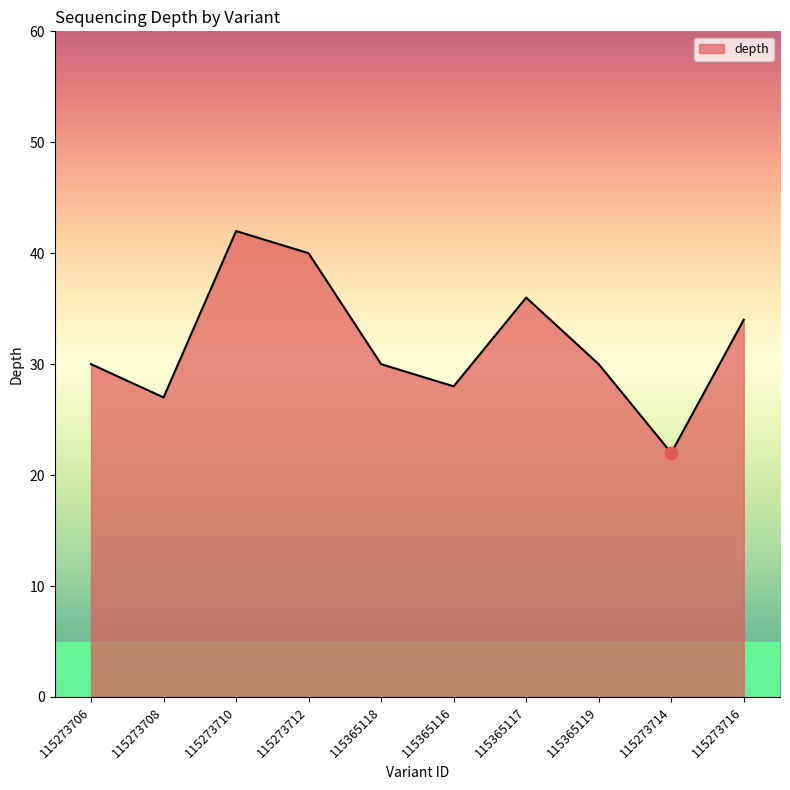

What is the ratio of the value at 115273716 to the value at 115365116?

1.2